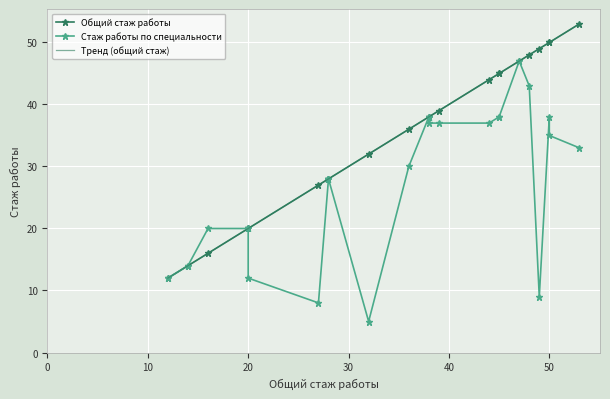

What is the sum of the Стаж работы по специальности values at 50 and 39?

75